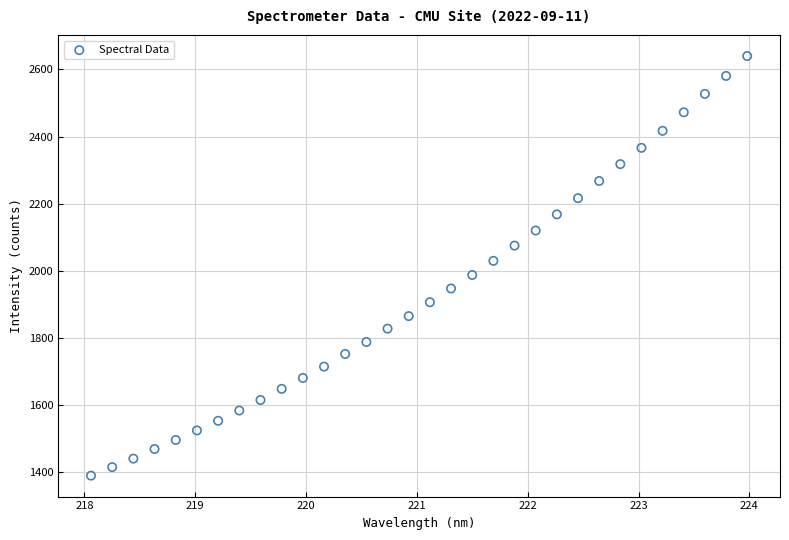

What is the range of X values (max minus min)?

5.9